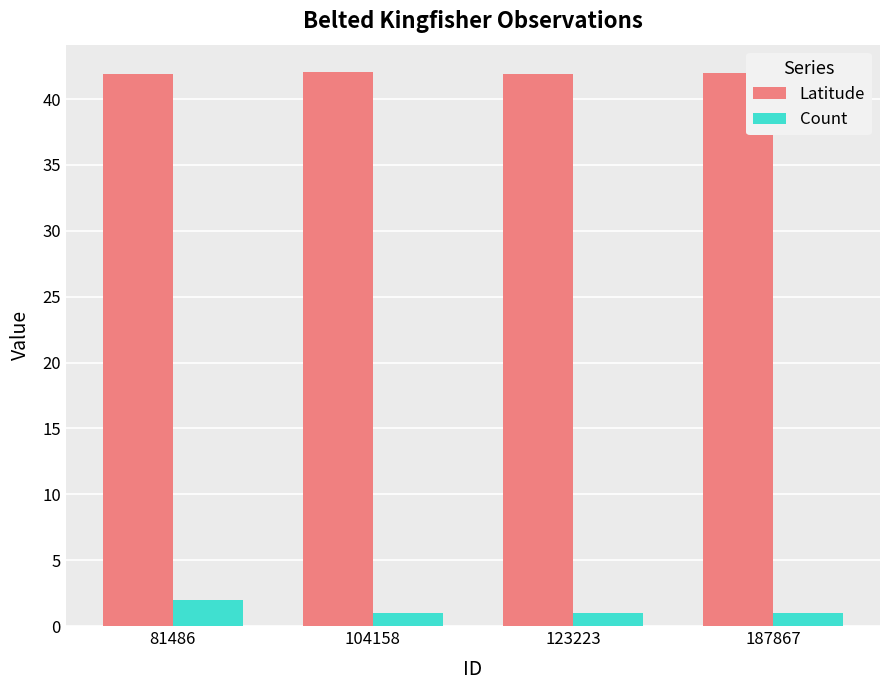

The value of Count at 187867 is 1.0. True or false?

True